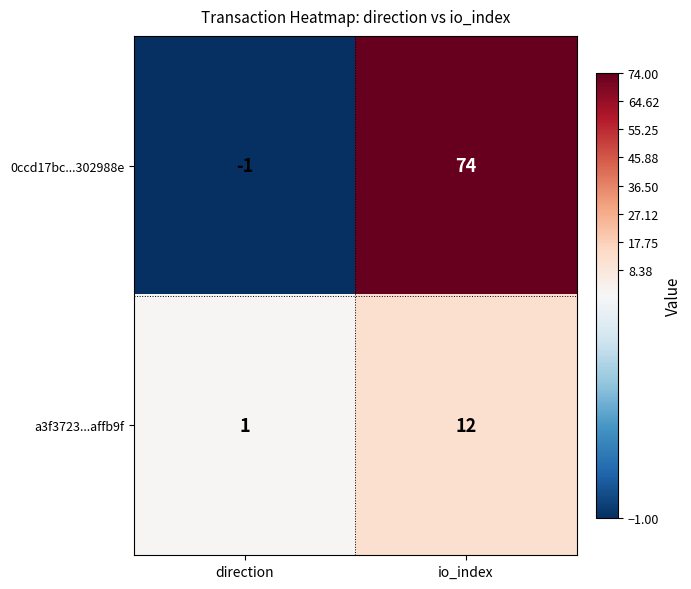

Rank the series at io_index from highest to lowest value.

0ccd17bc...302988e, a3f3723...affb9f